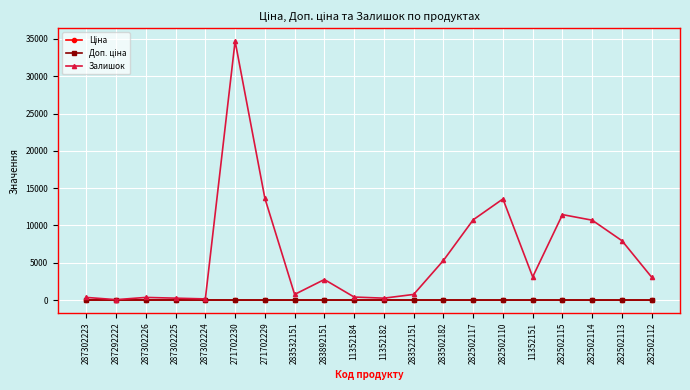

Which series has the largest total across all categories?

Залишок